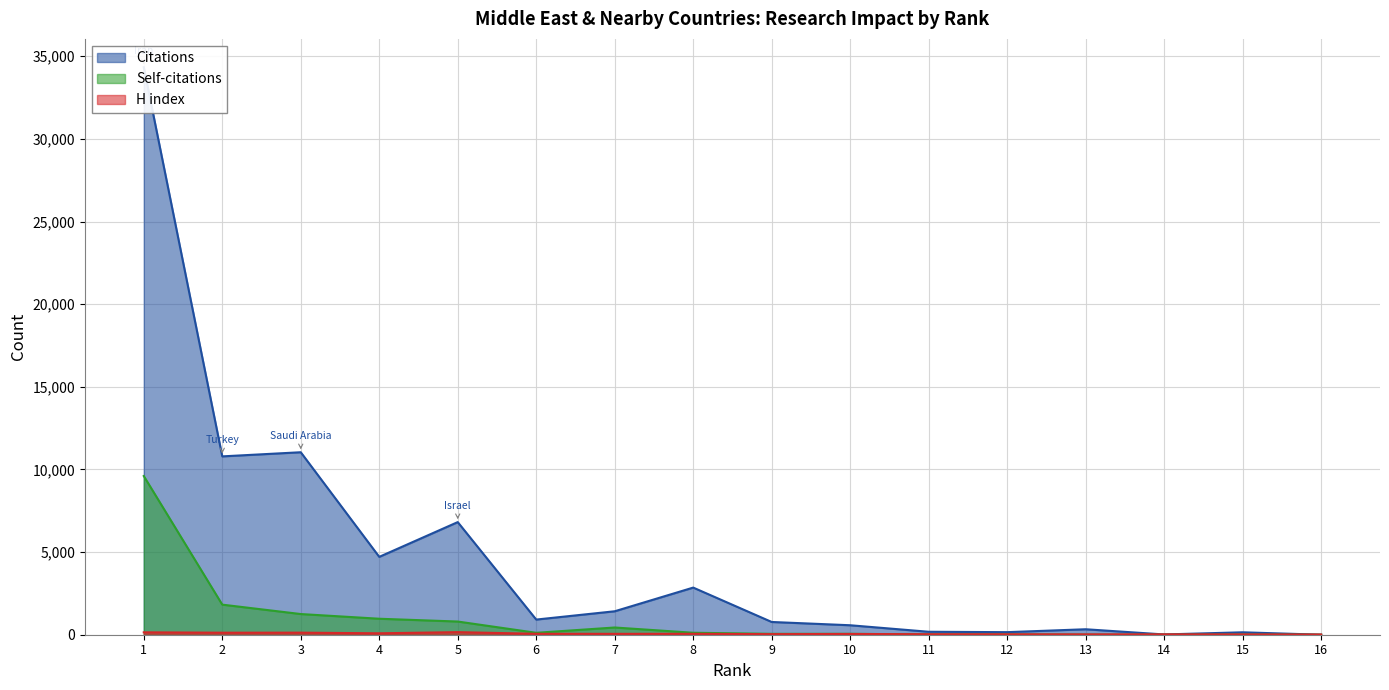

True or false: Self-citations and Citations intersect in this chart.

False